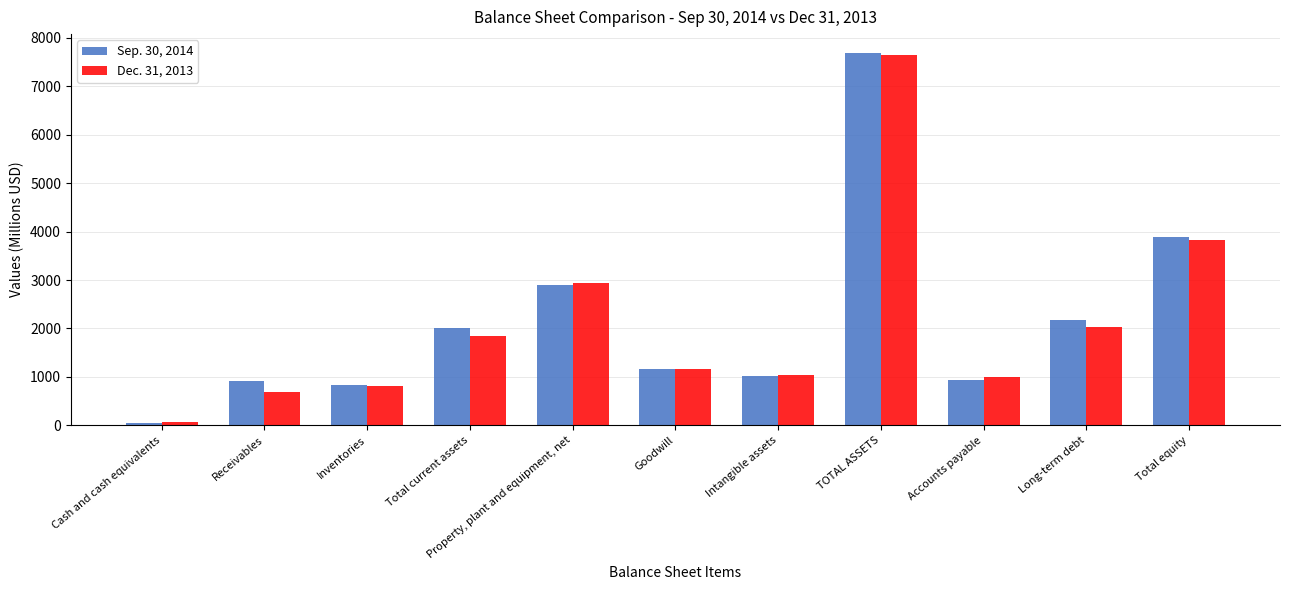

What is the difference between the second highest and second lowest values in the Sep. 30, 2014 series?

3074